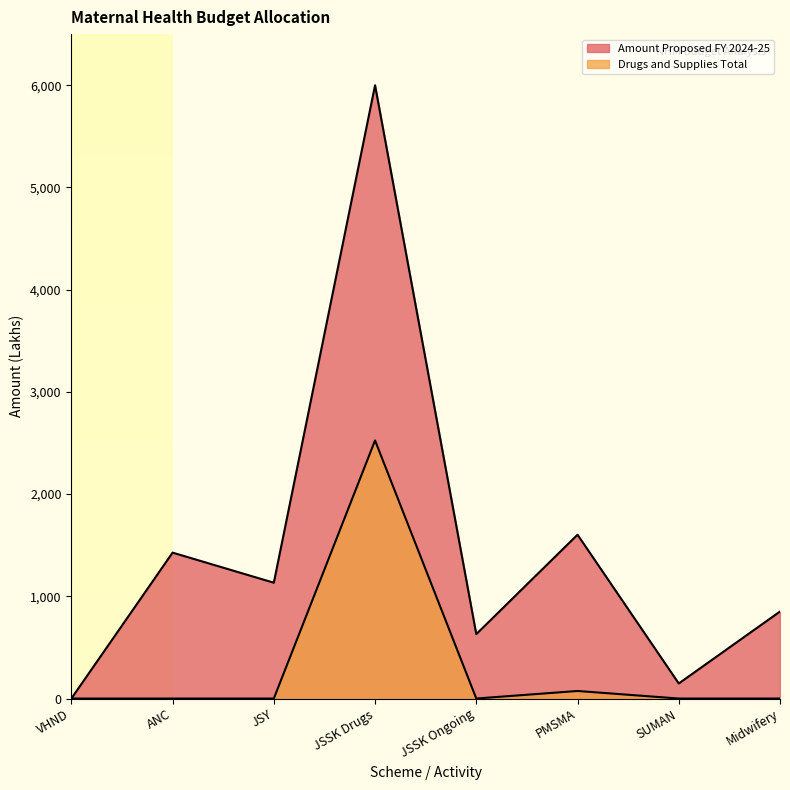

Rank the series by their average value, from highest to lowest.

Amount Proposed FY 2024-25, Drugs and Supplies Total